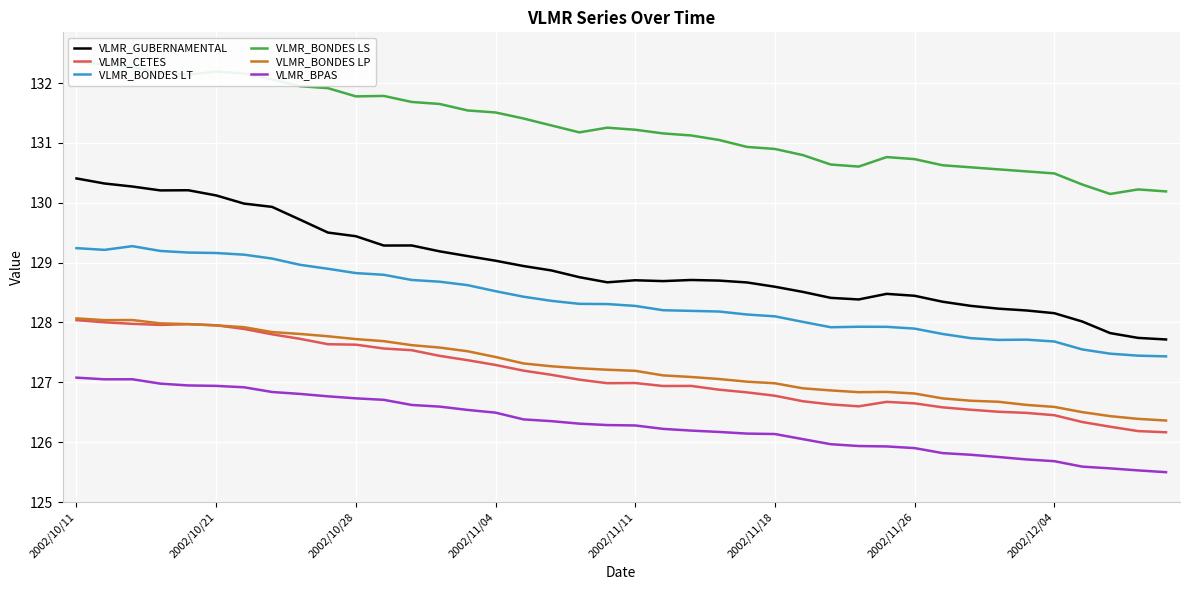

What is the minimum value shown in the chart?

125.5